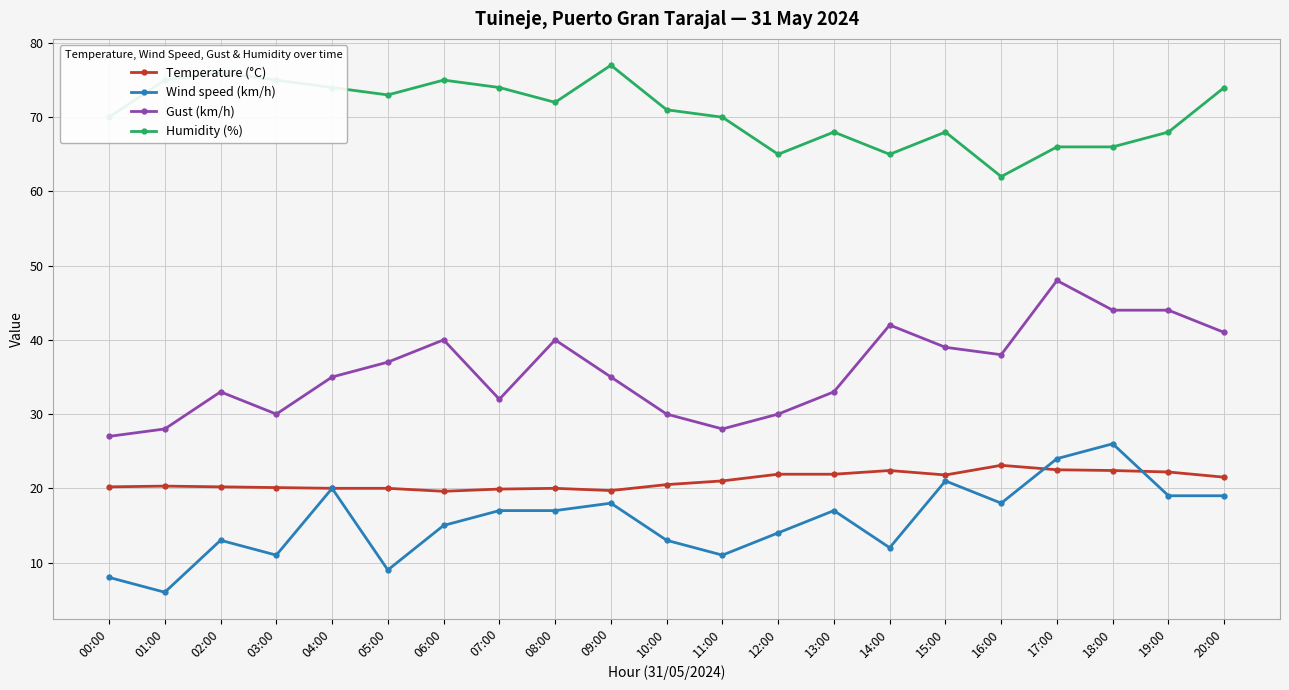

What is the difference between the second highest and minimum values in the Humidity (%) series?

14.0